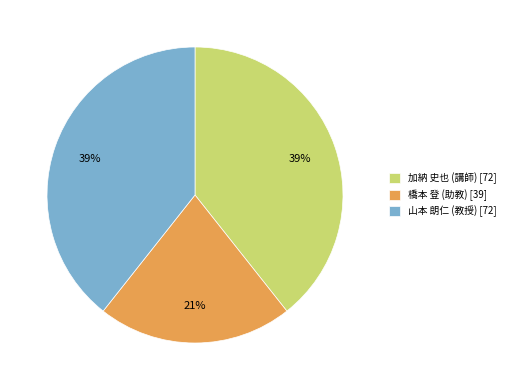

Combined, do 加納 史也 (講師) [72] and 橋本 登 (助教) [39] account for over 50%?

Yes